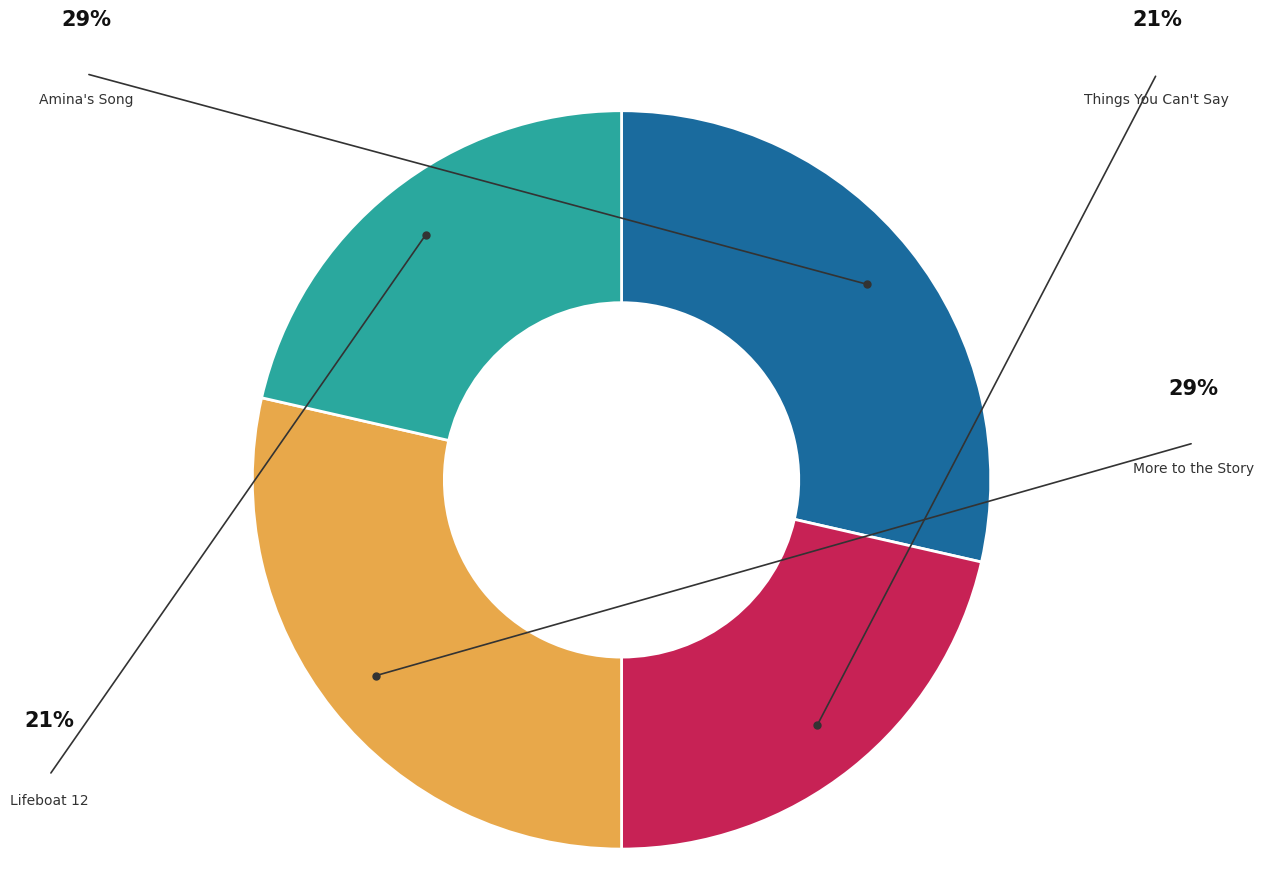

Which category has the smallest portion of the pie?

Things You Can't Say